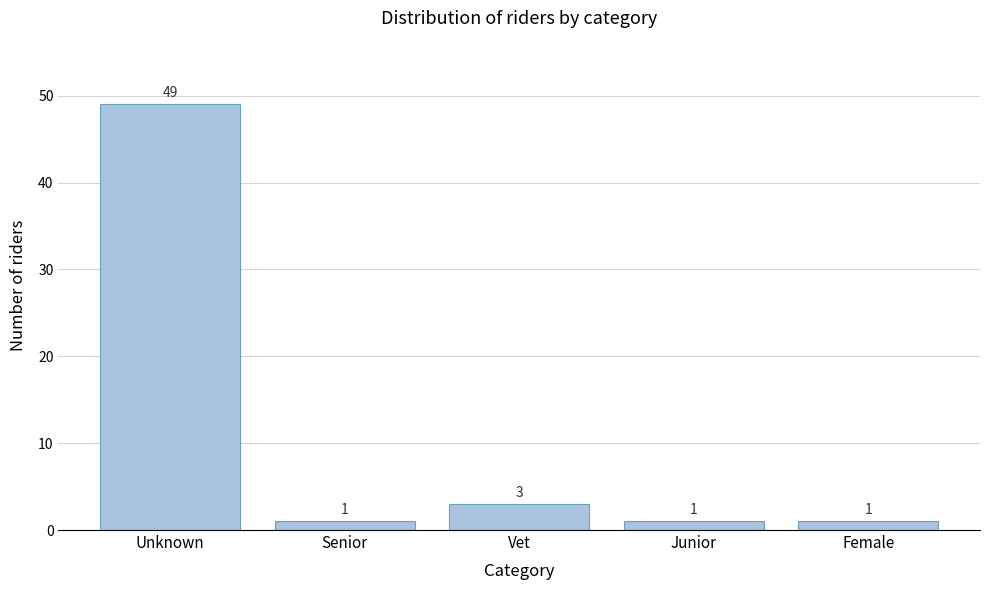

Reading right to left, list all the values displayed in this chart.

Female=1	Junior=1	Vet=3	Senior=1	Unknown=49